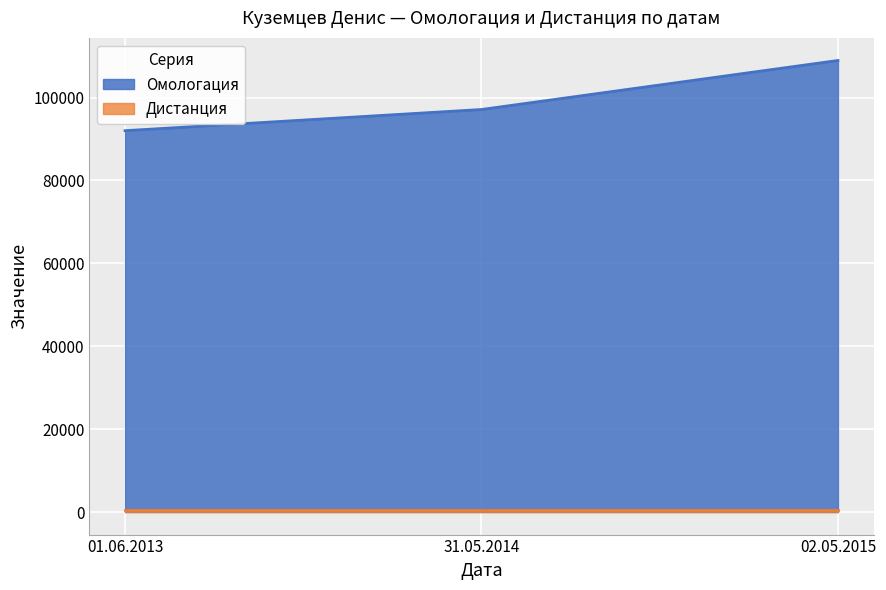

Rank the categories by value from highest to lowest.

02.05.2015, 31.05.2014, 01.06.2013